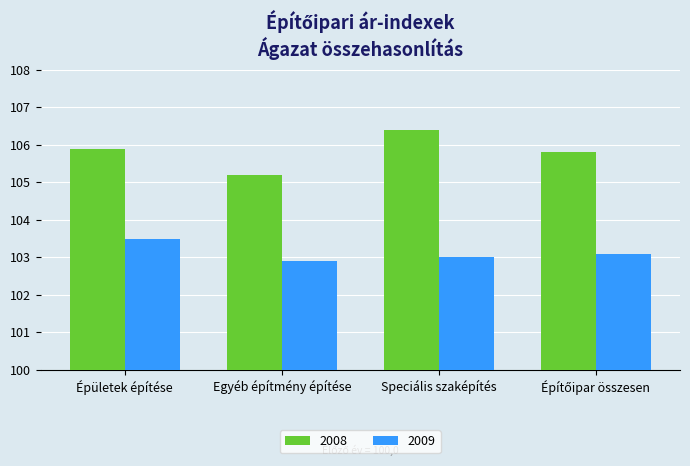

What is the difference between the maximum and minimum values in the 2009 series?

0.6